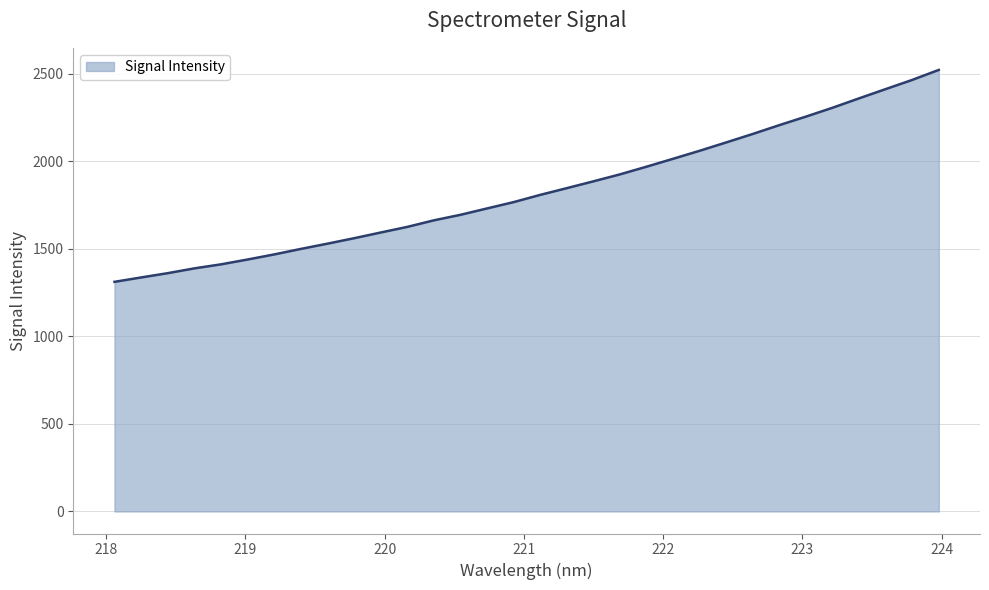

What is the difference between the maximum and minimum values?

1210.6